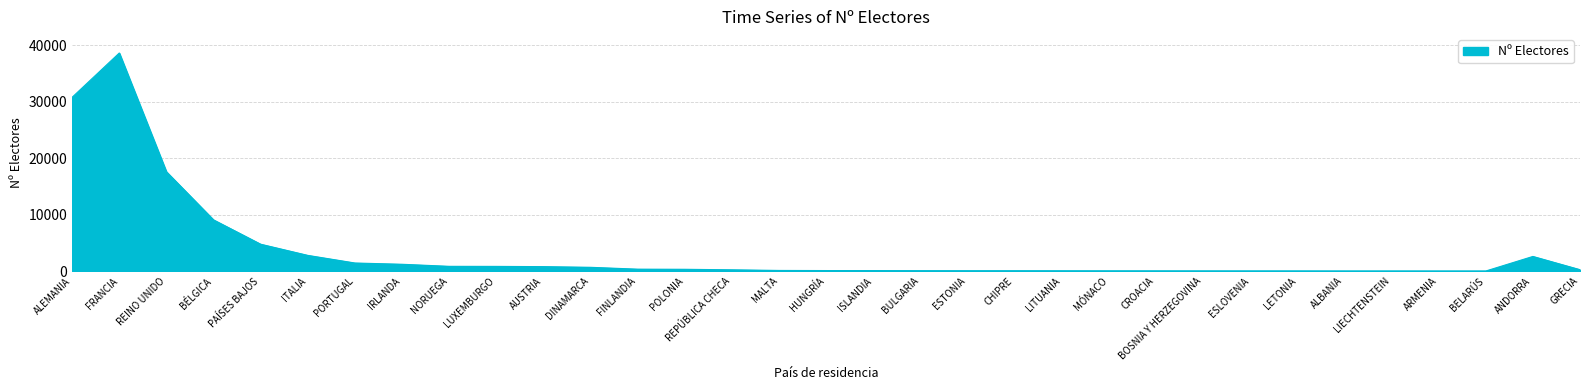

Which category has the highest value across all series?

FRANCIA